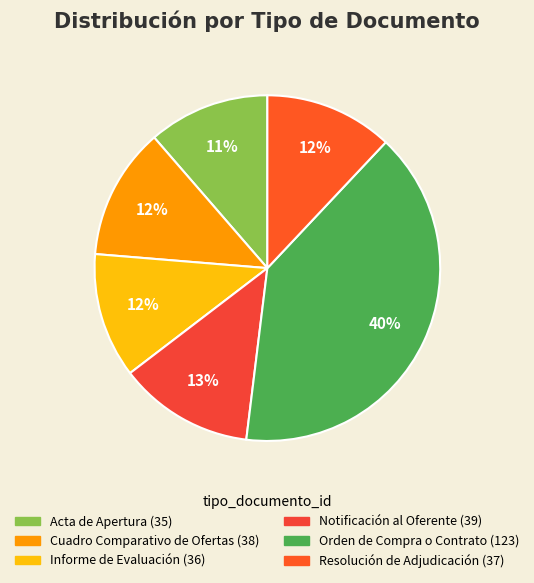

To the nearest percent, what is the combined percentage of Cuadro Comparativo de Ofertas and Informe de Evaluación?

24%